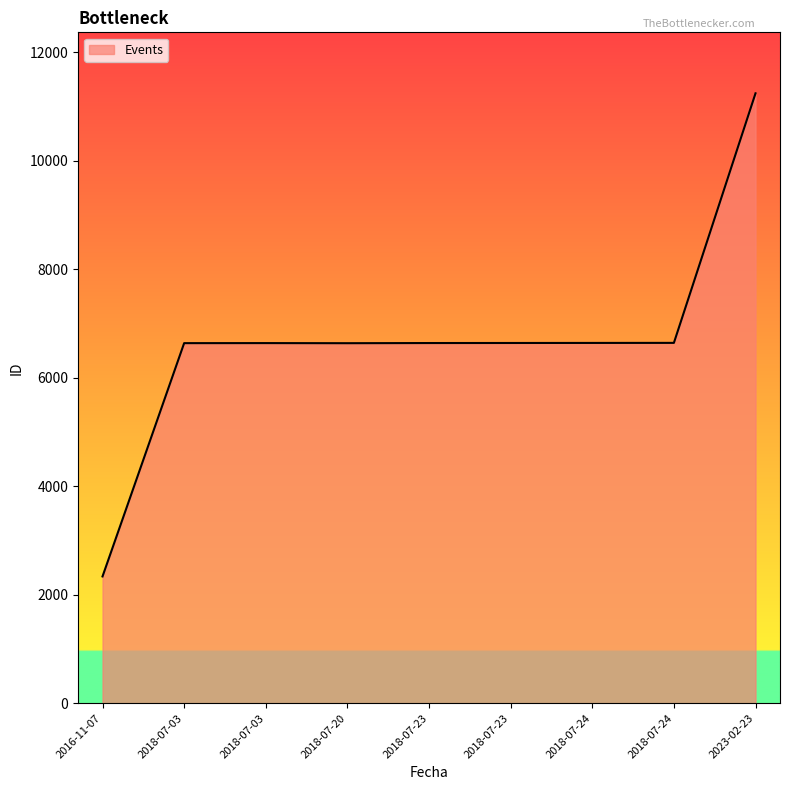

Count the number of categories in the chart.

9